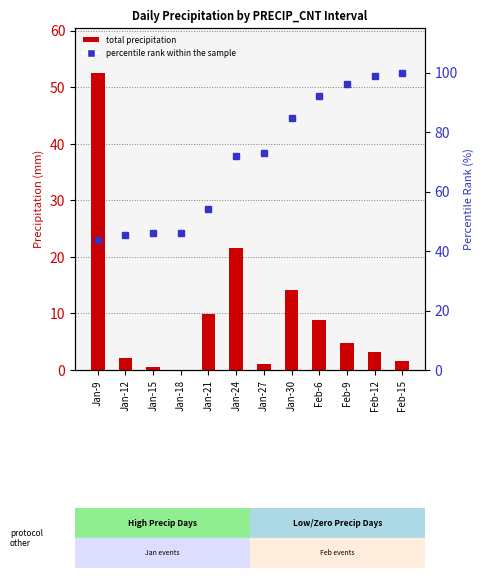

Rank the categories by Total Precipitation value from highest to lowest.

Jan-9, Jan-24, Jan-30, Jan-21, Feb-6, Feb-9, Feb-12, Jan-12, Feb-15, Jan-27, Jan-15, Jan-18